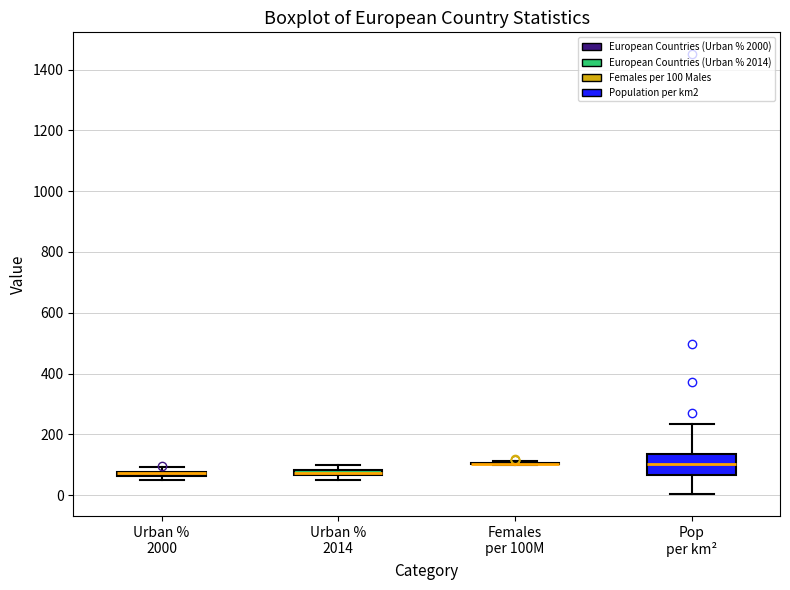

Comparing the boxes themselves (not the whiskers), which one is the tallest?

Pop per km²